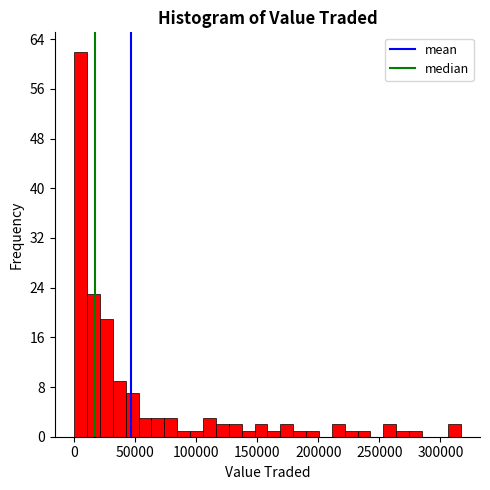

Read against the x-axis, roughly where is the centre of the tallest bar?

5000